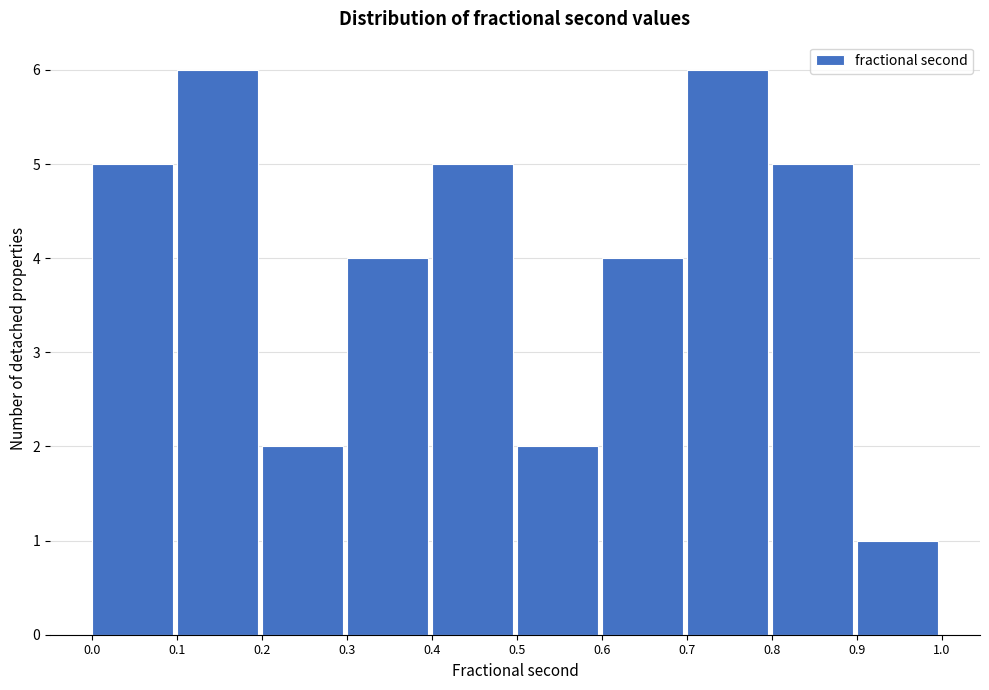

How tall is the bar that spans 0.9 to 1.0 on the x-axis? The values are not printed on the chart, so give them approximately, as read against the axis.

1